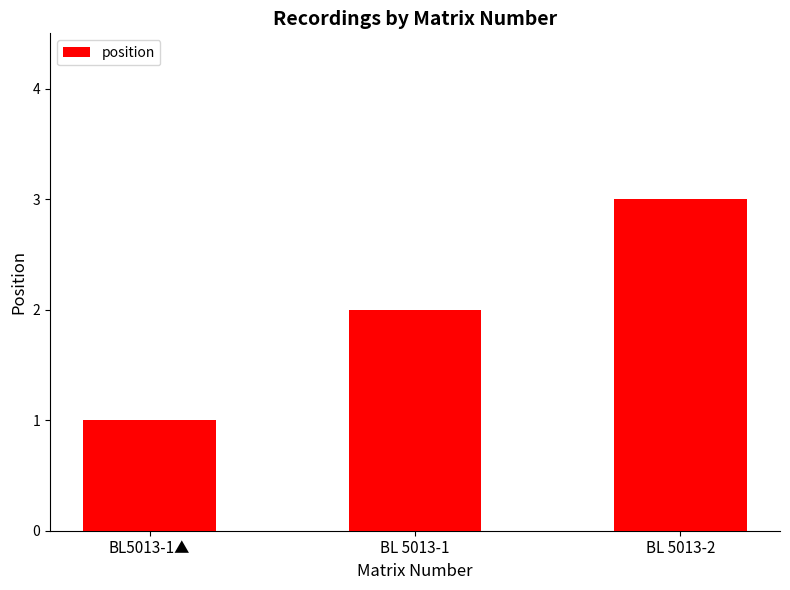

What is the ratio of the value at BL 5013-2 to the value at BL 5013-1?

1.5